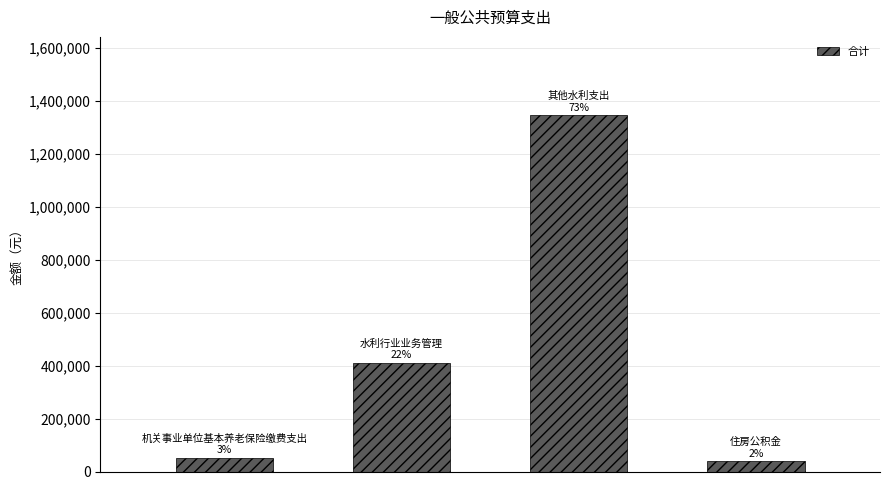

How many data points are less than 411235?

2